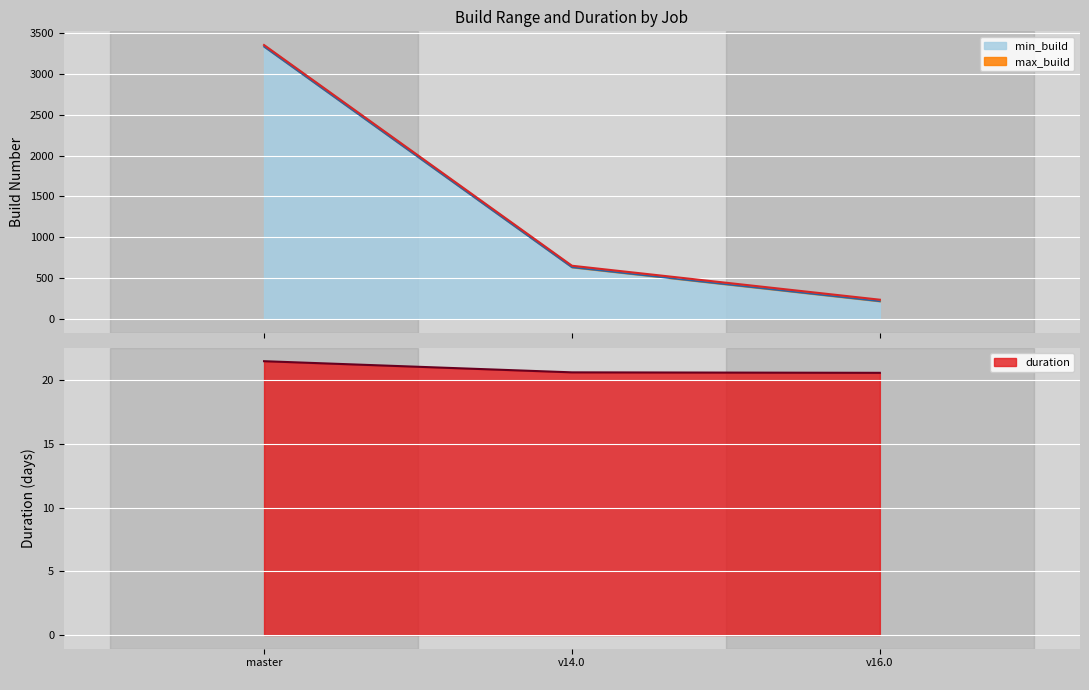

What is the minimum value for duration?

20.6